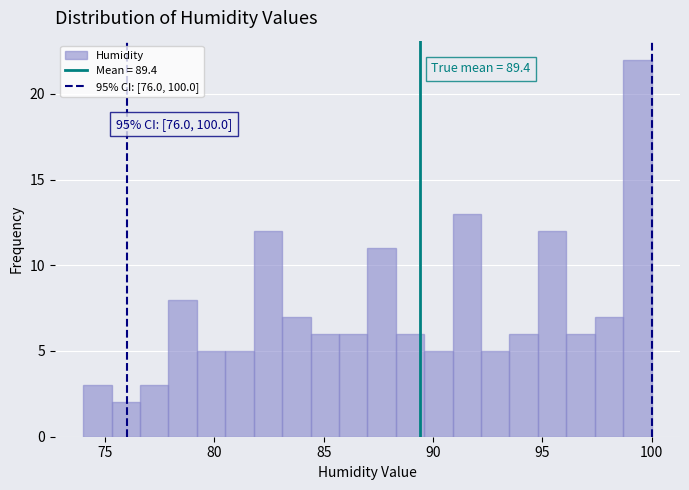

Read against the x-axis, roughly where is the centre of the tallest bar?

99.5